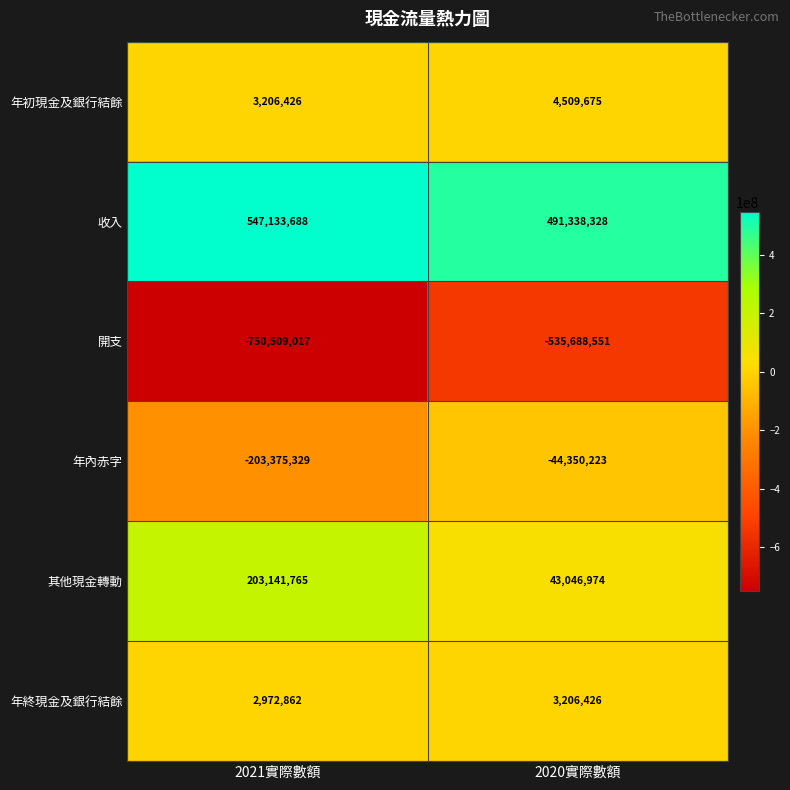

Between 2021實際數額 and 2020實際數額, which series saw the biggest shift?

開支